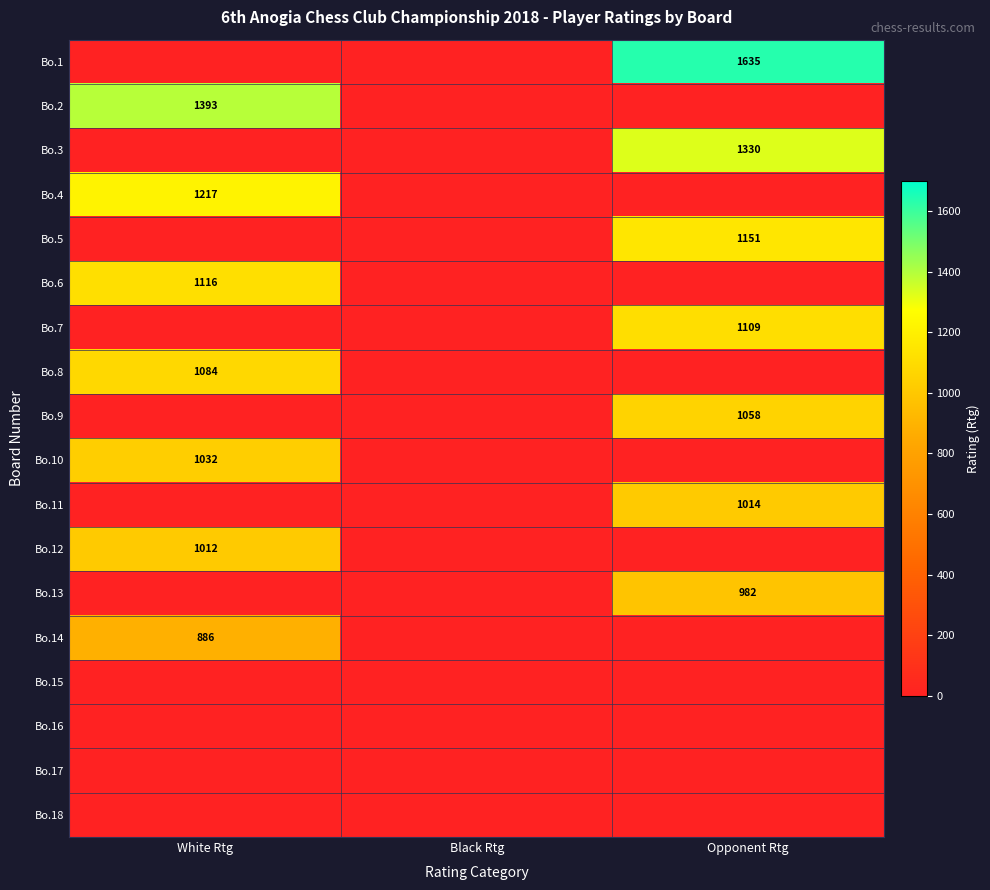

Count the number of categories in the chart.

3